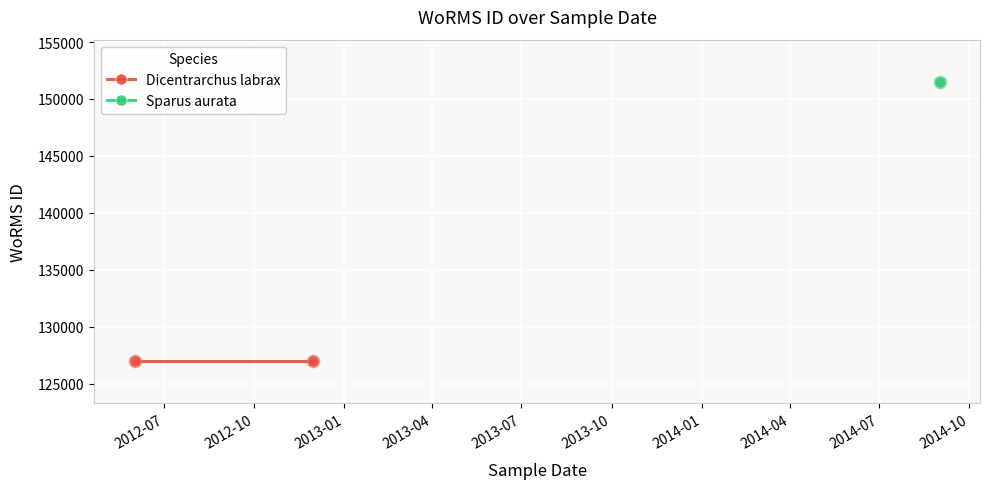

What is the change in value from 30-11-2012 to 01-09-2014?

+24548